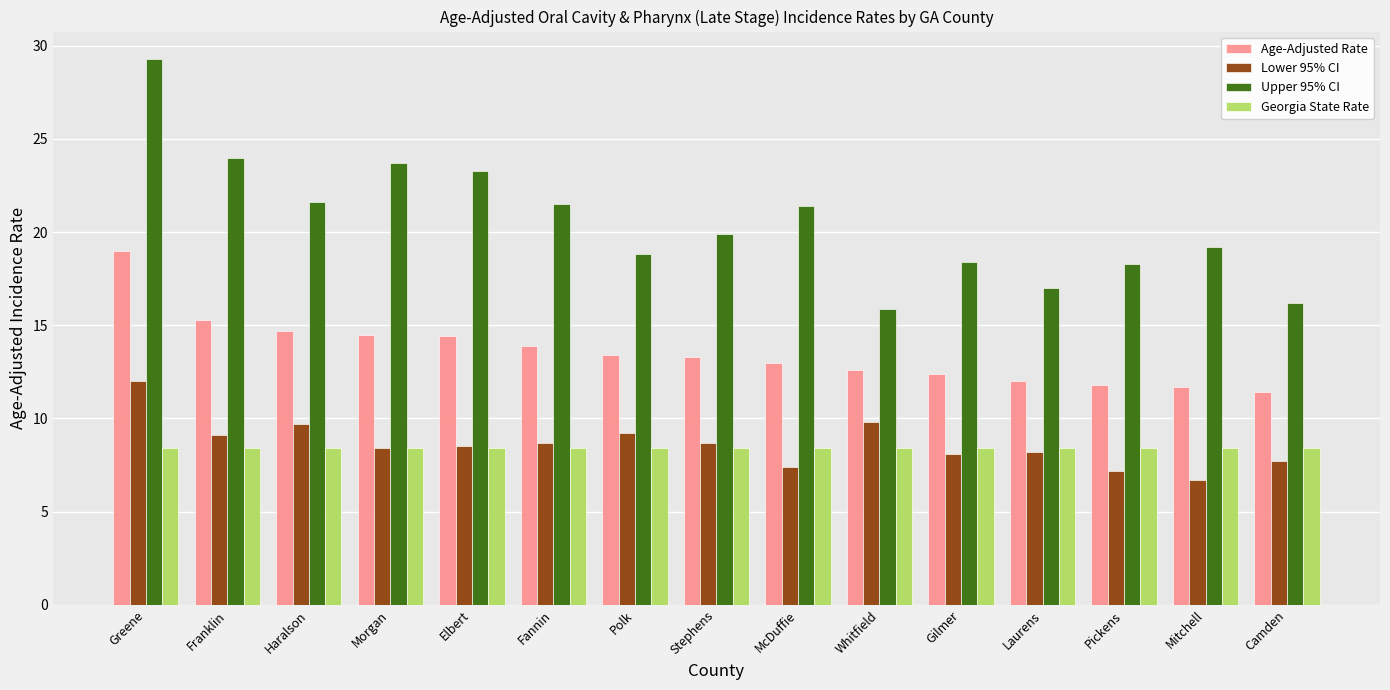

What are all the series names shown in the legend?

Age-Adjusted Rate, Lower 95% CI, Upper 95% CI, Georgia State Rate